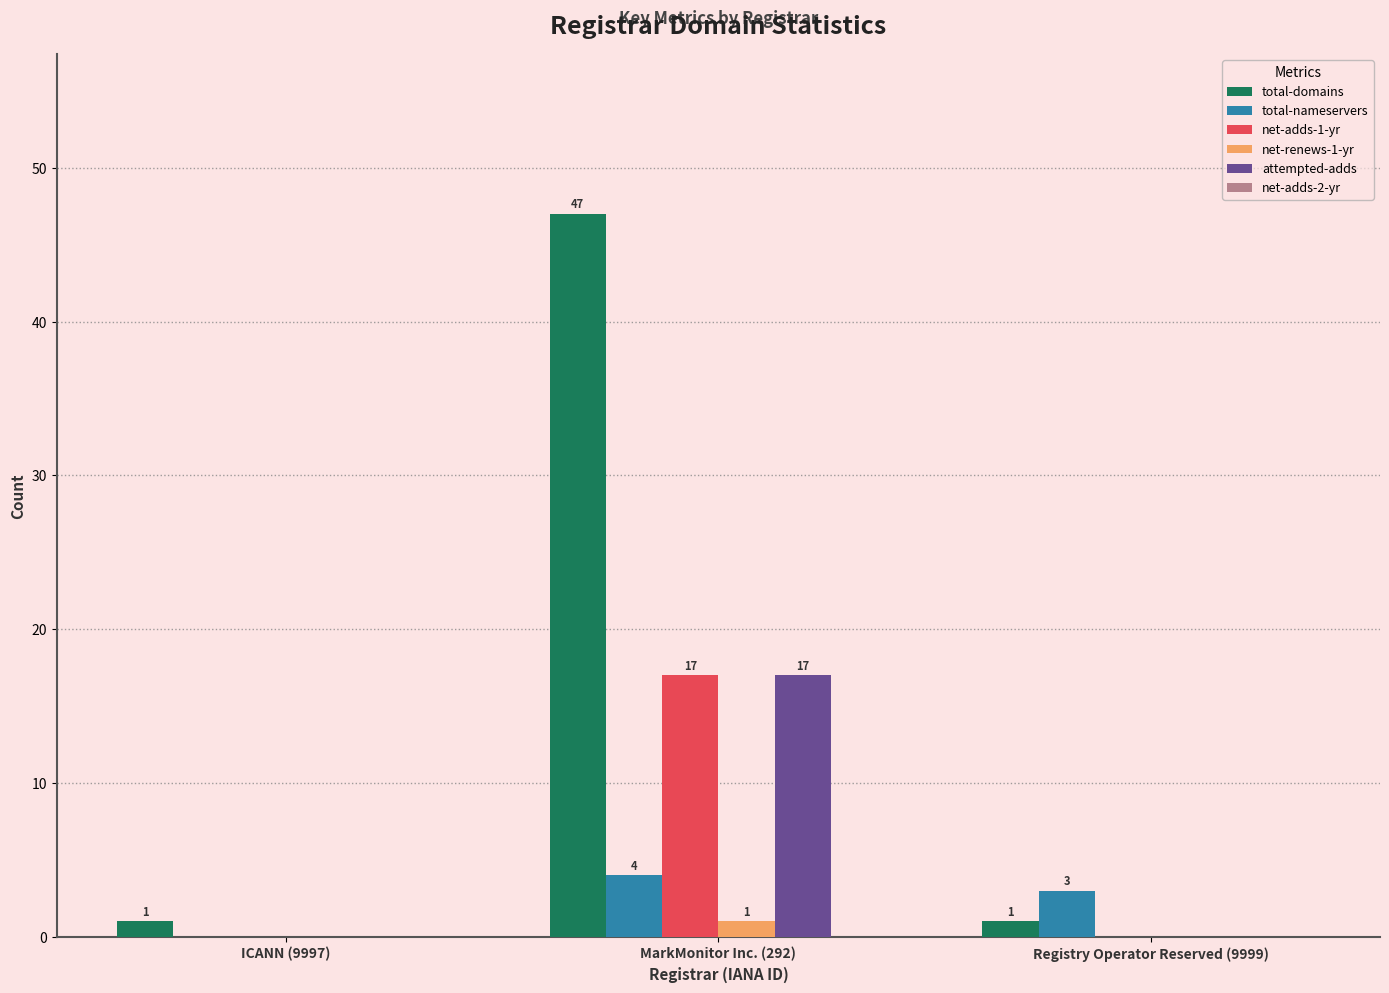

Reading left to right, list all the values displayed in this chart.

total-domains: ICANN (9997)=1	MarkMonitor Inc. (292)=47	Registry Operator Reserved (9999)=1
total-nameservers: ICANN (9997)=0	MarkMonitor Inc. (292)=4	Registry Operator Reserved (9999)=3
net-adds-1-yr: ICANN (9997)=0	MarkMonitor Inc. (292)=17	Registry Operator Reserved (9999)=0
net-renews-1-yr: ICANN (9997)=0	MarkMonitor Inc. (292)=1	Registry Operator Reserved (9999)=0
attempted-adds: ICANN (9997)=0	MarkMonitor Inc. (292)=17	Registry Operator Reserved (9999)=0